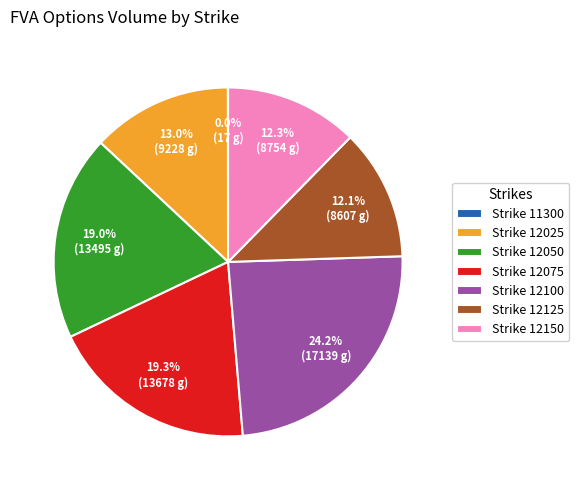

Is there any slice that represents more than half of the pie?

No